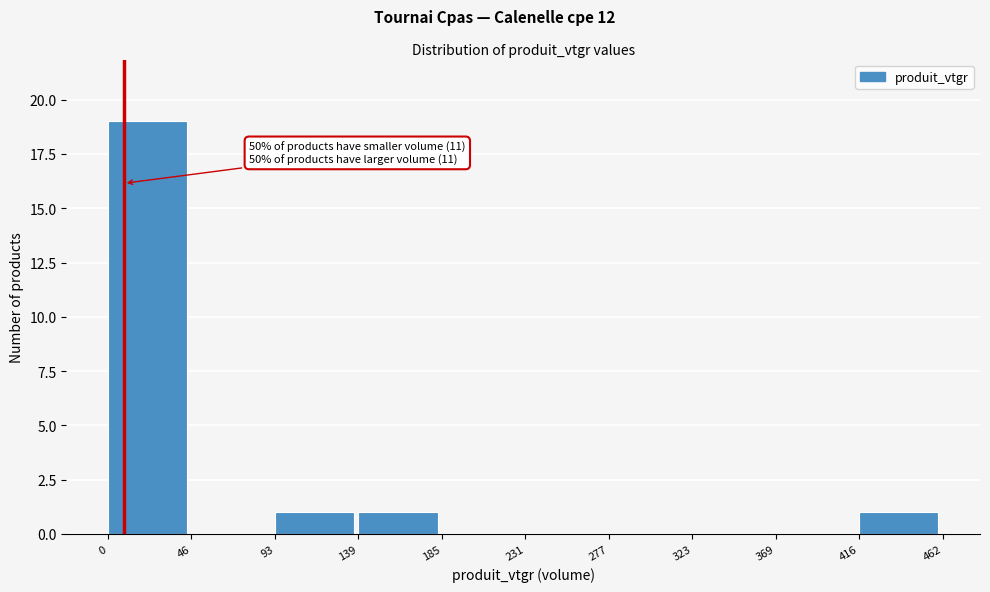

Which range on the x-axis has the tallest bar?

0 to 46